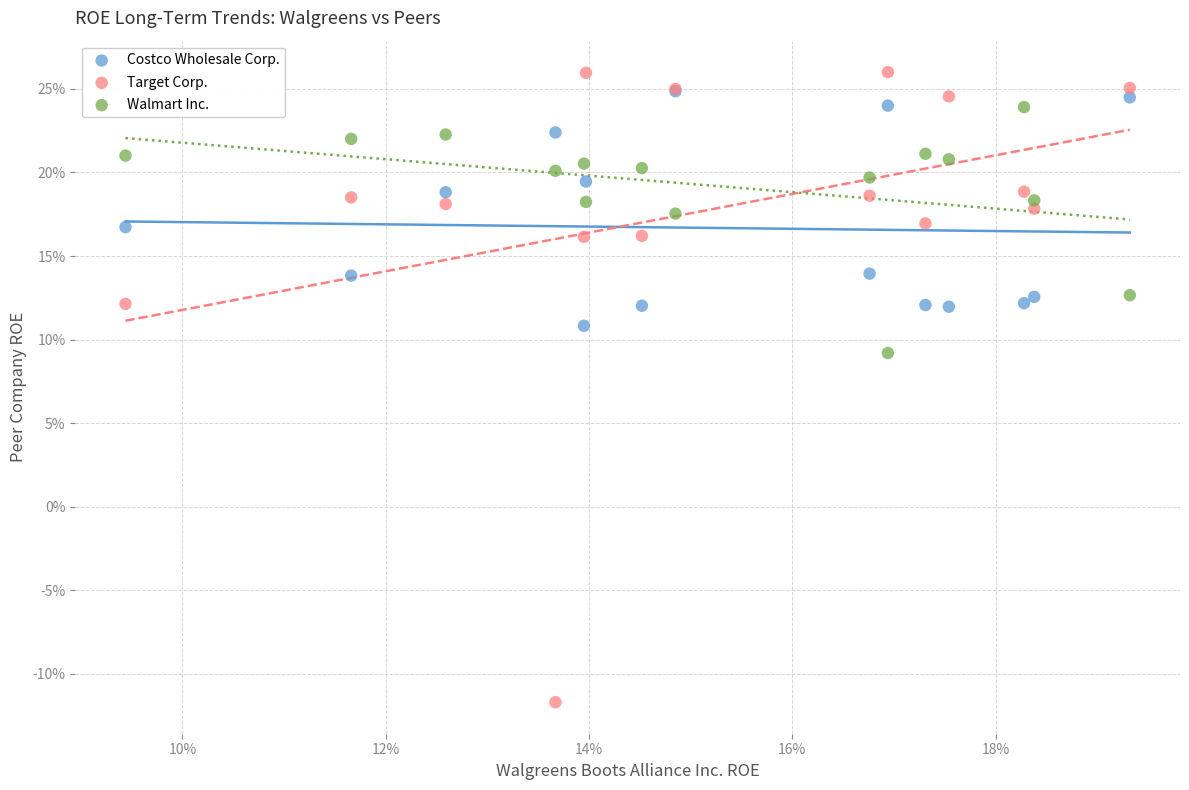

What are all the series names shown in the legend?

Costco Wholesale Corp., Target Corp., Walmart Inc.